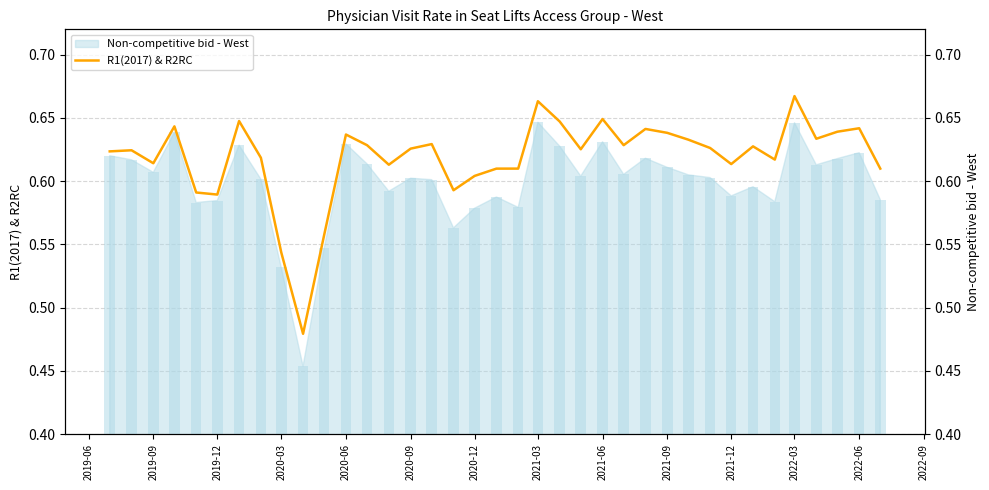

What is the maximum value shown in the chart?

0.7